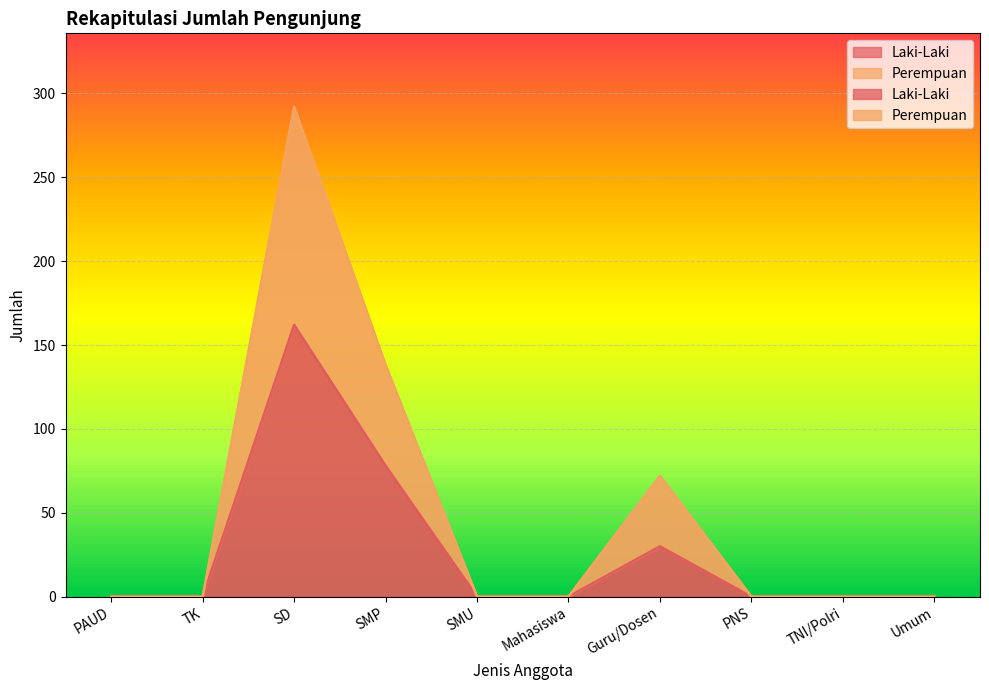

Is the value of Perempuan at TNI/Polri greater than the value of Laki-Laki at PNS?

No